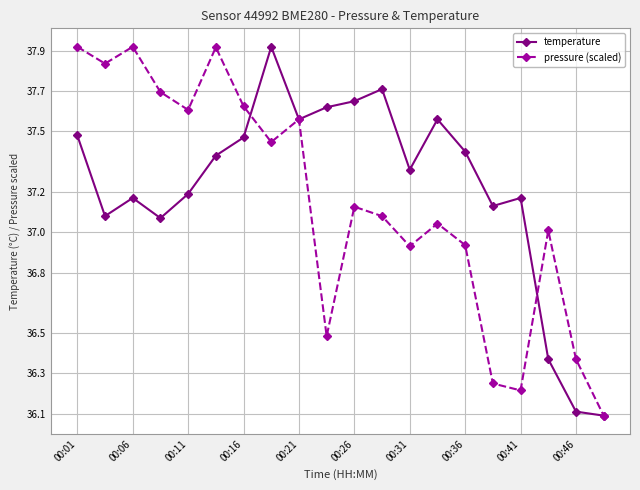

What is the highest value of the temperature series?

37.9